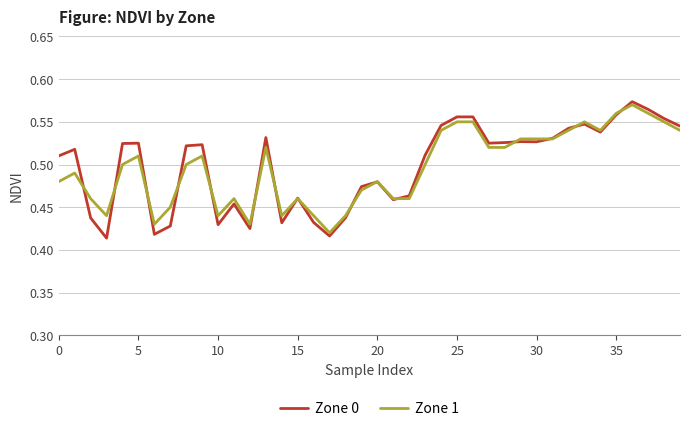

Which series has the largest range (max minus min)?

Zone 0